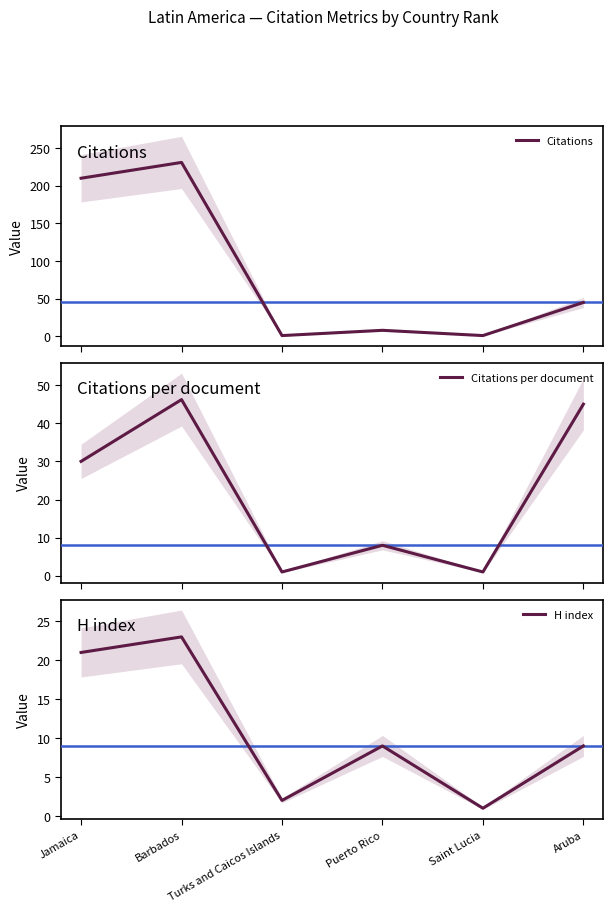

At which category is the sum across all series the highest?

Barbados